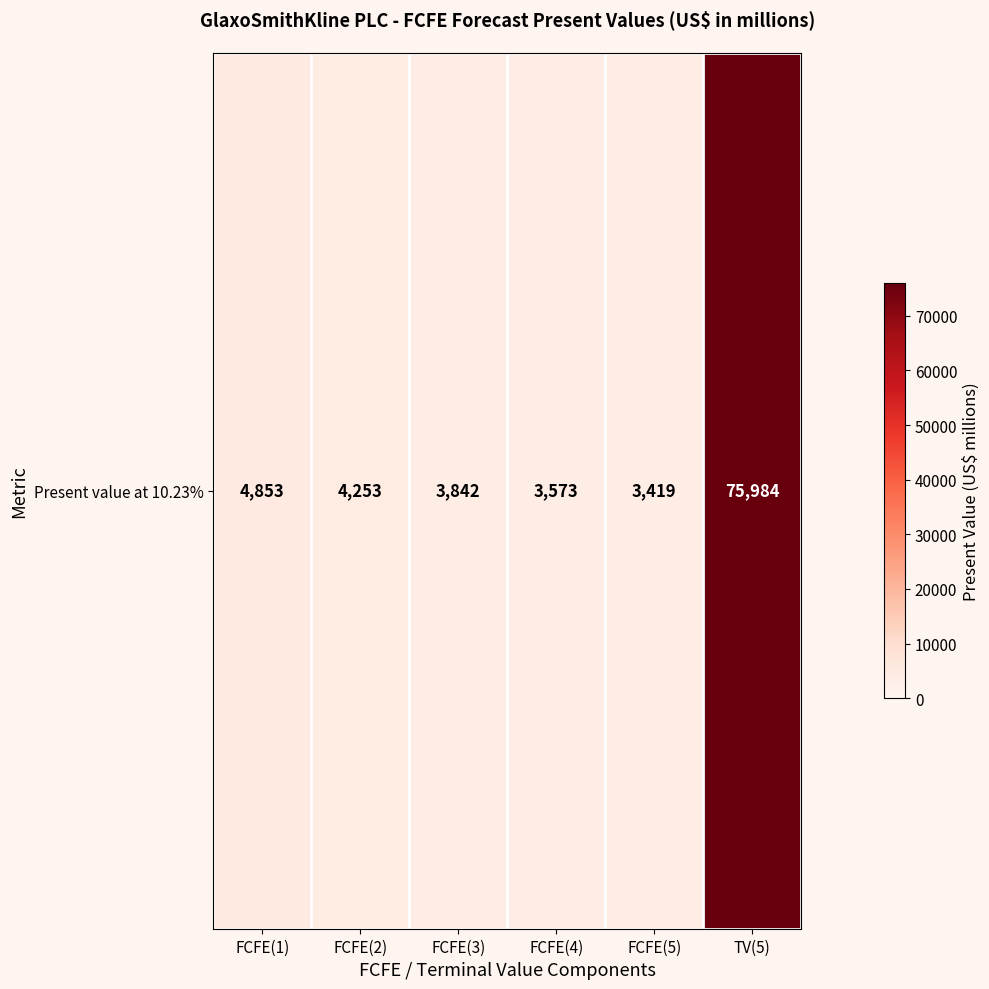

At which label does the data first exceed 4253?

FCFE(1)